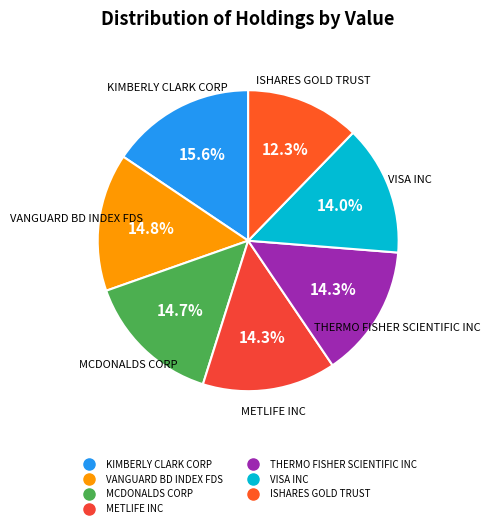

Is there a majority slice in this chart?

No